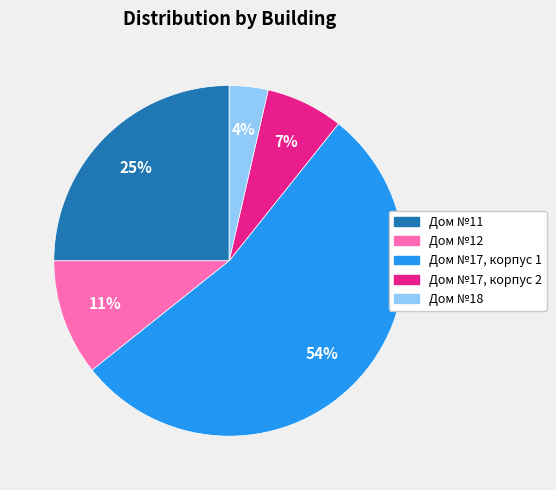

To the nearest percent, what is the difference between the largest and smallest slice percentages?

50%